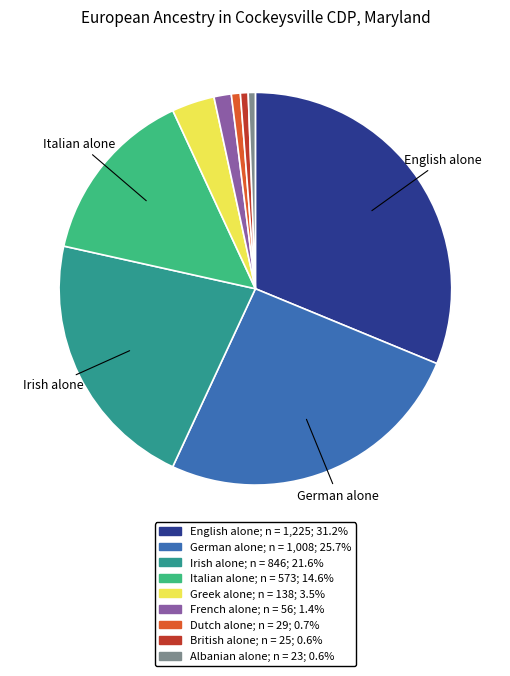

Is there any slice that represents more than half of the pie?

No